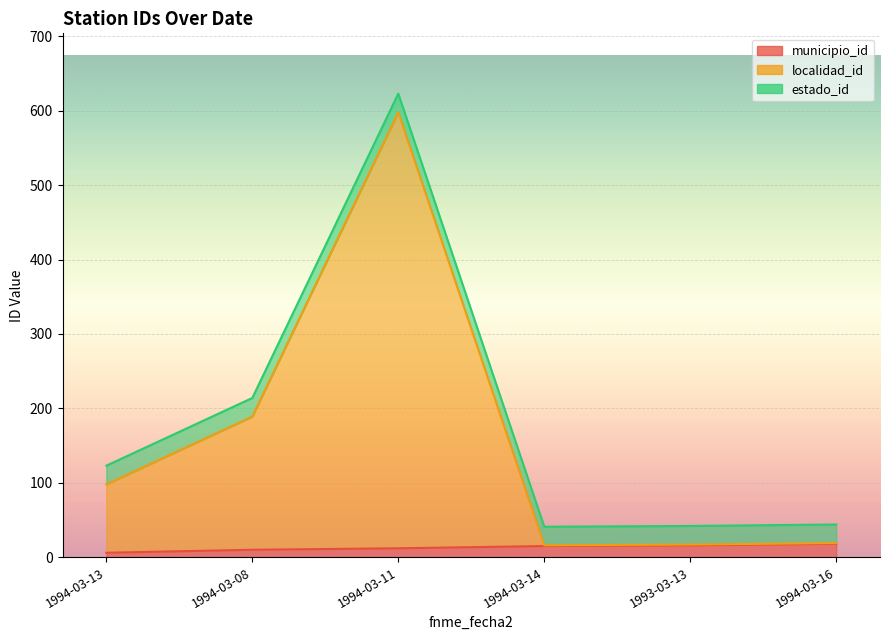

What is the sum of the localidad_id values at 1994-03-16 and 1994-03-13?

117